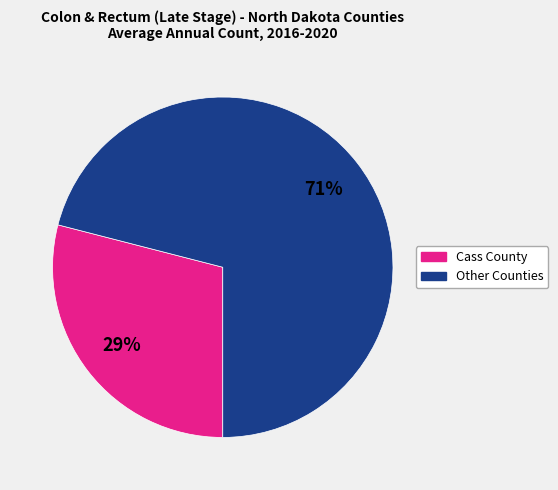

How many slices are in this pie chart?

2